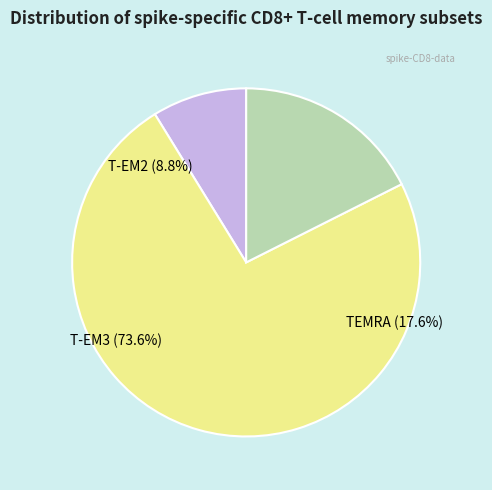

To the nearest percent, what is the combined percentage of T-EM3 and TEMRA?

91%